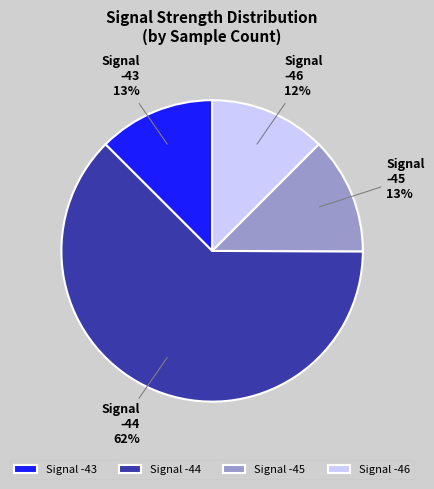

What percentage is the Signal -46 slice, to the nearest percent?

12%